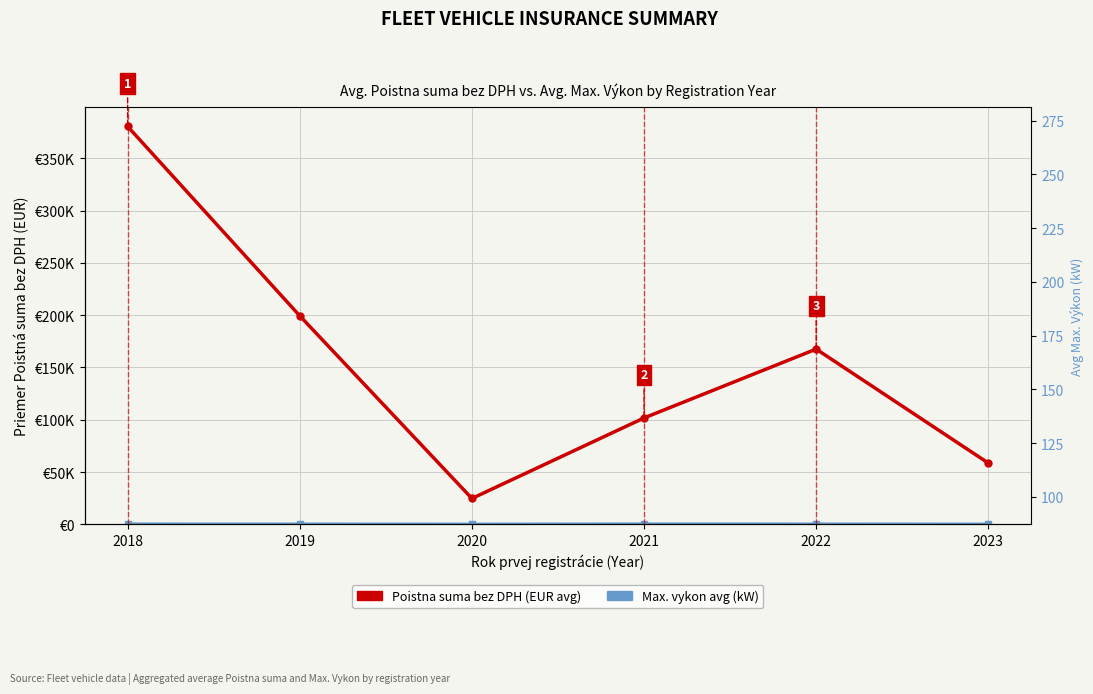

How many values in the Max. vykon avg (kW) series are below 212?

3